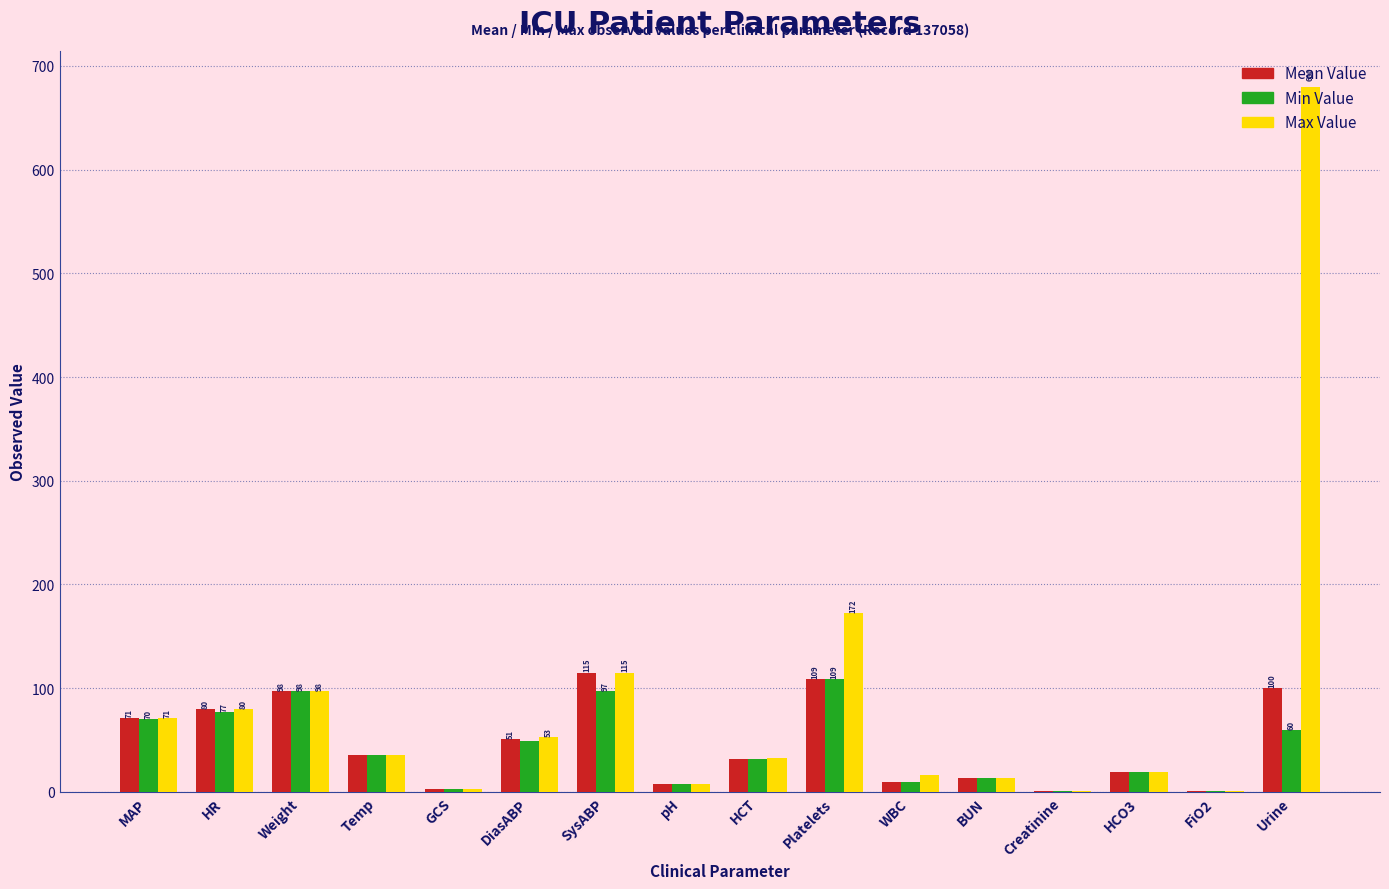

What is the sum of the Max Value values at Temp and Weight?

133.4